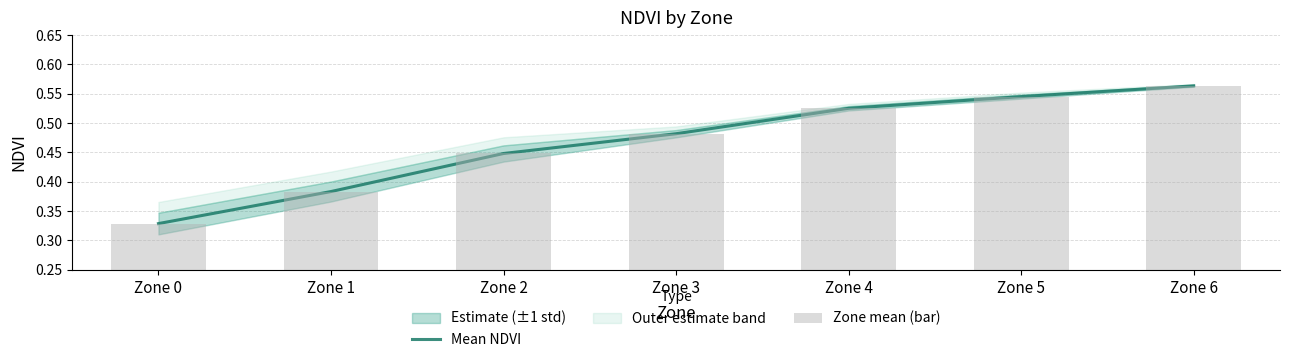

List the series in order of their overall mean, lowest first.

Zone mean (bar), Mean NDVI